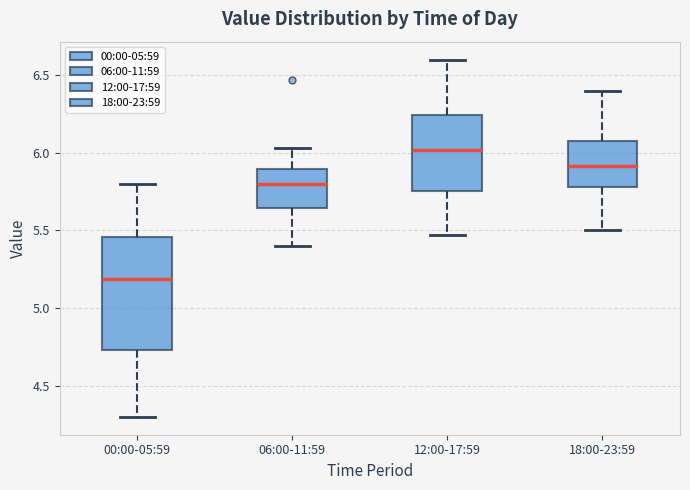

Which box's median line is the highest?

12:00-17:59